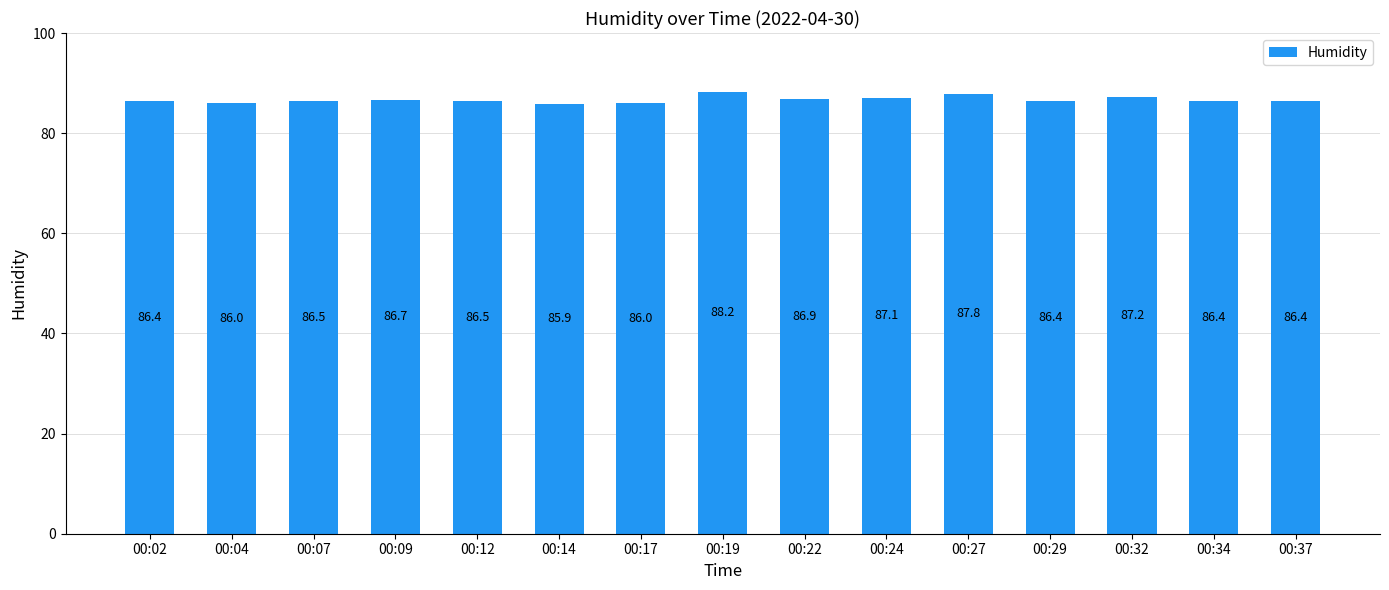

What is the maximum value shown in the chart?

88.2